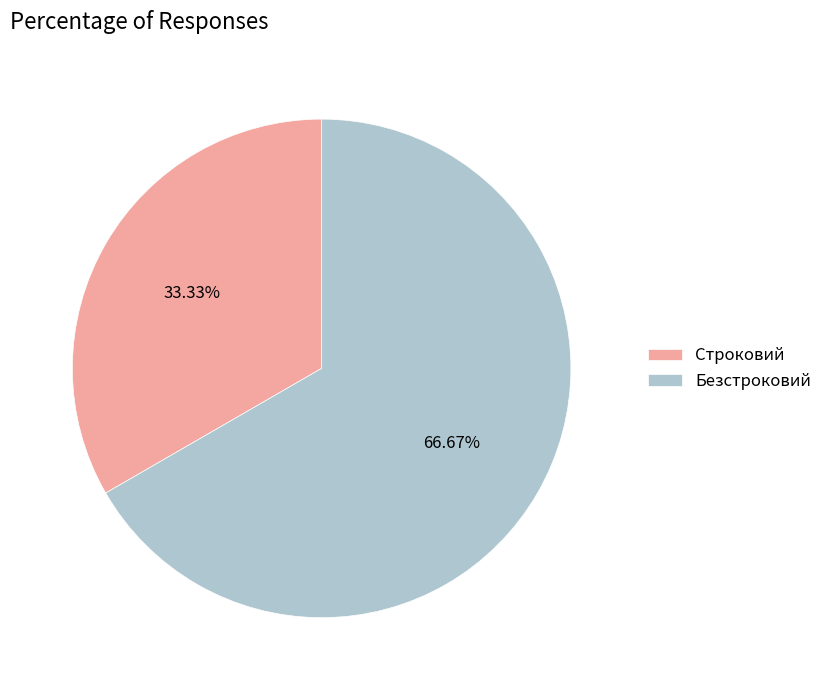

Which slice is the smallest?

Строковий